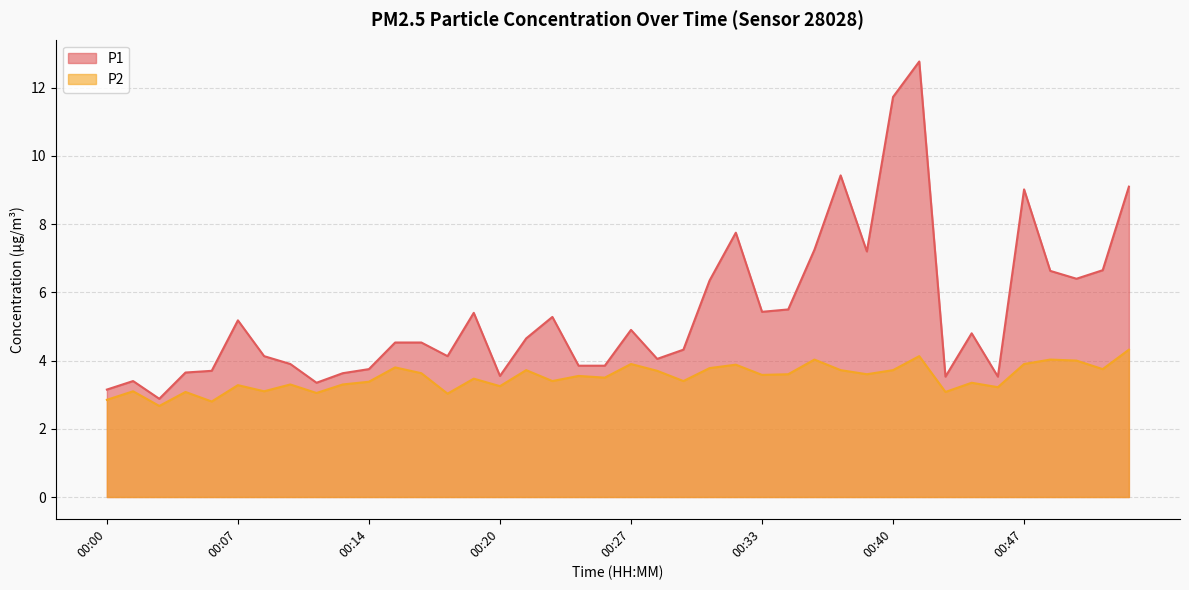

Reading left to right, list all the values displayed in this chart.

P1: 00:00=3.1	00:02=3.4	00:03=2.9	00:04=3.6	00:06=3.7	00:07=5.2	00:08=4.1	00:10=3.9	00:11=3.4	00:12=3.6	00:14=3.8	00:15=4.5	00:16=4.5	00:18=4.1	00:19=5.4	00:20=3.5	00:22=4.7	00:23=5.3	00:24=3.9	00:25=3.9	00:27=4.9	00:28=4.0	00:29=4.3	00:31=6.3	00:32=7.8	00:33=5.4	00:35=5.5	00:36=7.2	00:37=9.4	00:39=7.2	00:40=11.7	00:41=12.8	00:43=3.5	00:44=4.8	00:45=3.5	00:47=9.0	00:48=6.6	00:49=6.4	00:51=6.7	00:52=9.1
P2: 00:00=2.9	00:02=3.1	00:03=2.7	00:04=3.1	00:06=2.8	00:07=3.3	00:08=3.1	00:10=3.3	00:11=3.0	00:12=3.3	00:14=3.4	00:15=3.8	00:16=3.6	00:18=3.0	00:19=3.5	00:20=3.2	00:22=3.7	00:23=3.4	00:24=3.5	00:25=3.5	00:27=3.9	00:28=3.7	00:29=3.4	00:31=3.8	00:32=3.9	00:33=3.6	00:35=3.6	00:36=4.0	00:37=3.7	00:39=3.6	00:40=3.7	00:41=4.1	00:43=3.1	00:44=3.4	00:45=3.2	00:47=3.9	00:48=4.0	00:49=4.0	00:51=3.8	00:52=4.3